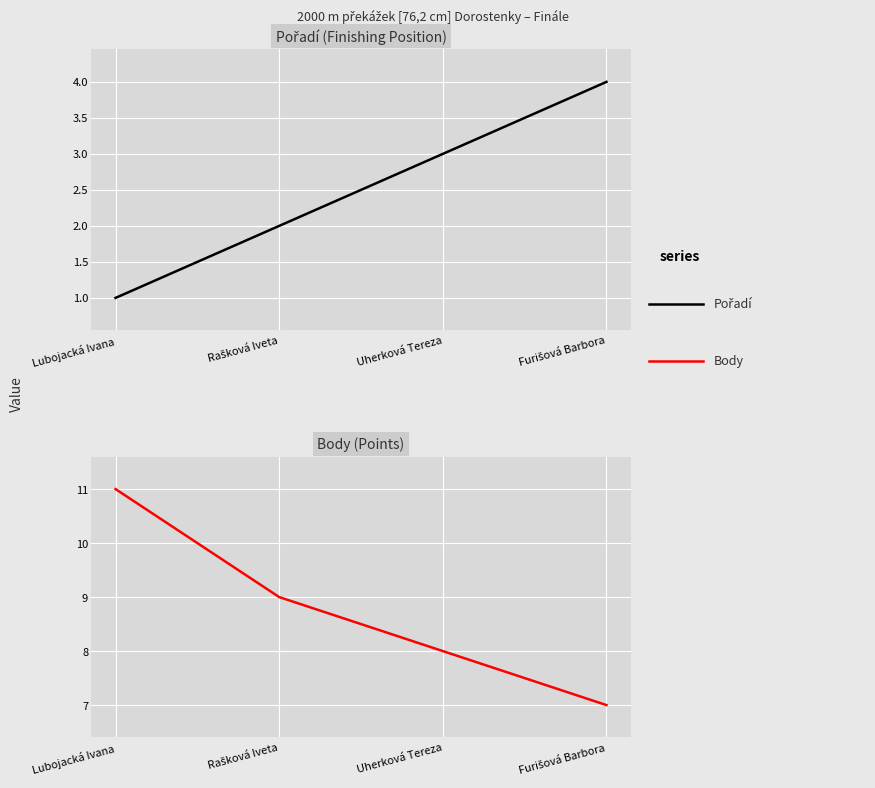

How many data points does each series have?

4